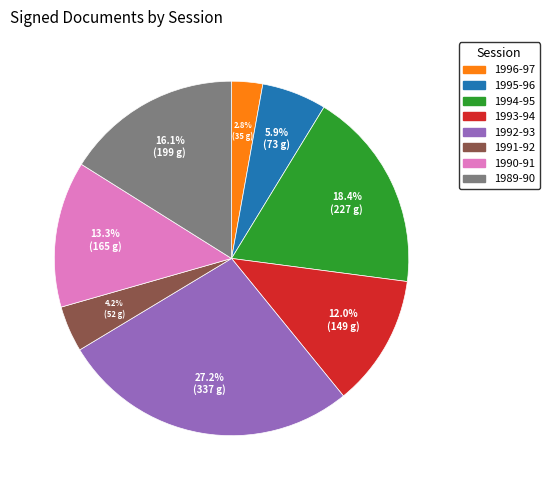

What percentage is the 1993-94 slice, to the nearest percent?

12%